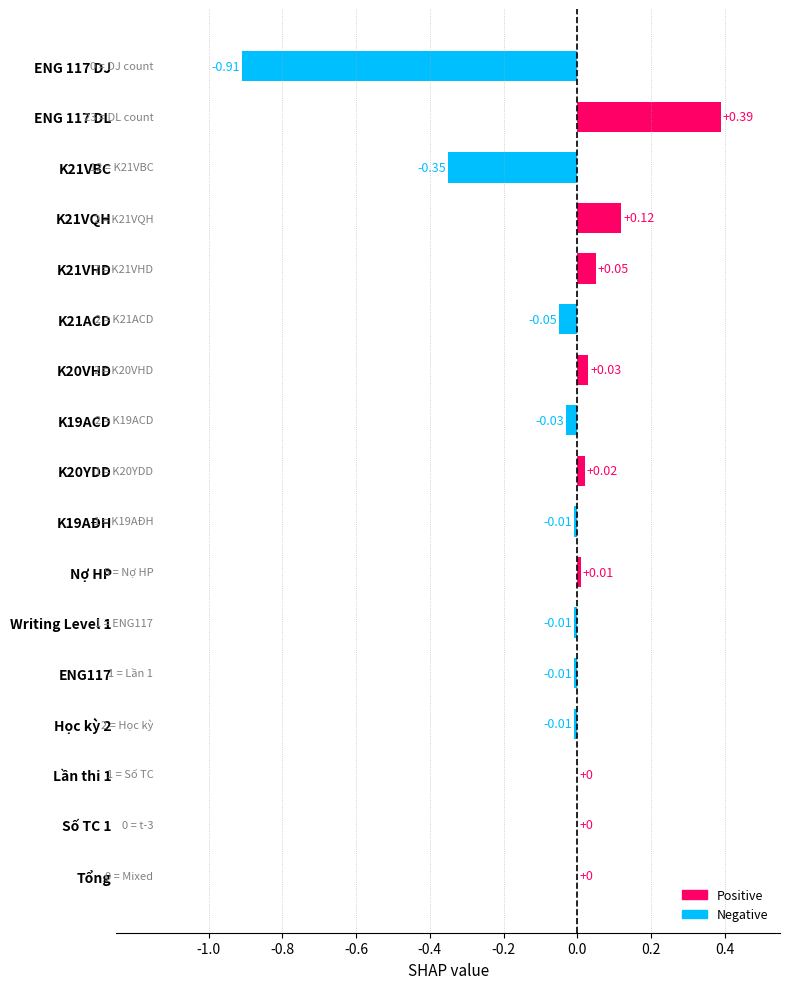

What is the change in value from K21VBC to K19AĐH?

+0.3